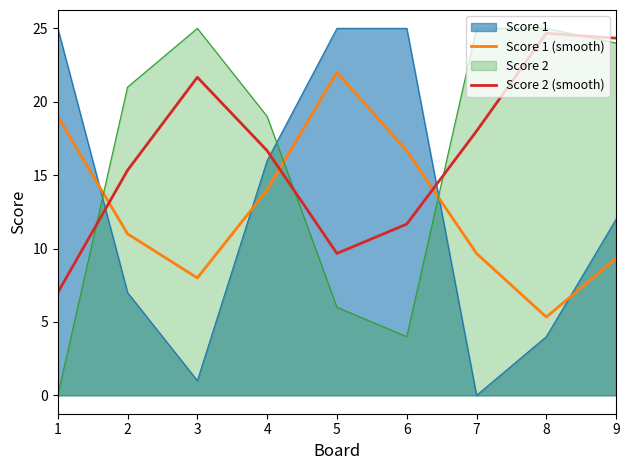

Is the value of Score 1 (smooth) at 8 greater than the value of Score 2 (smooth) at 6?

No